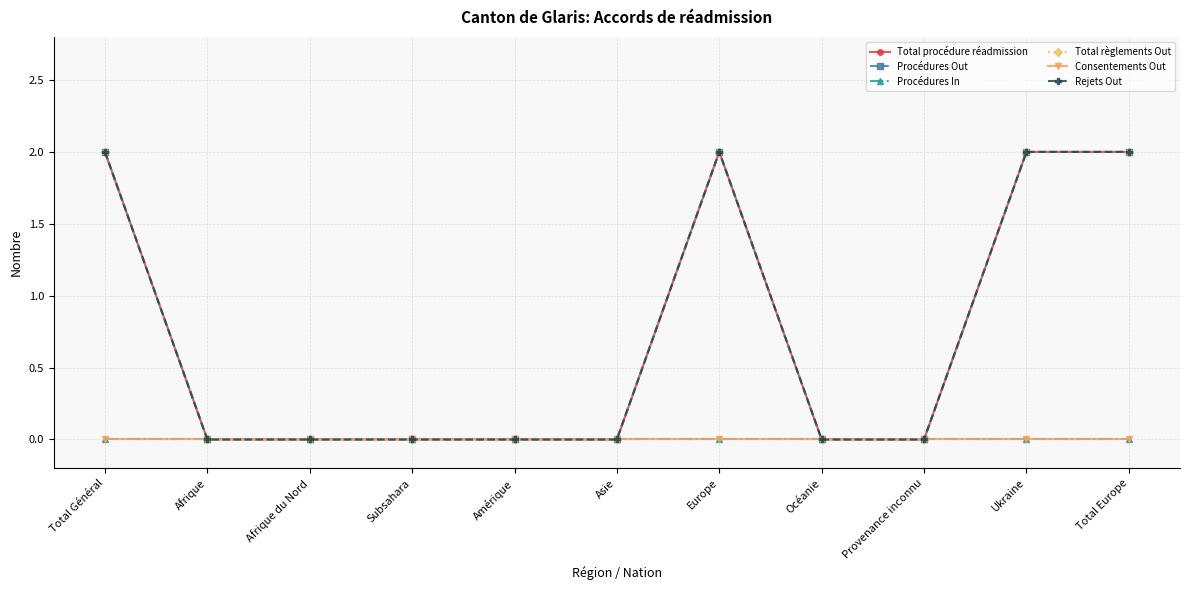

True or false: Rejets Out has more than 1 interior local peaks.

False